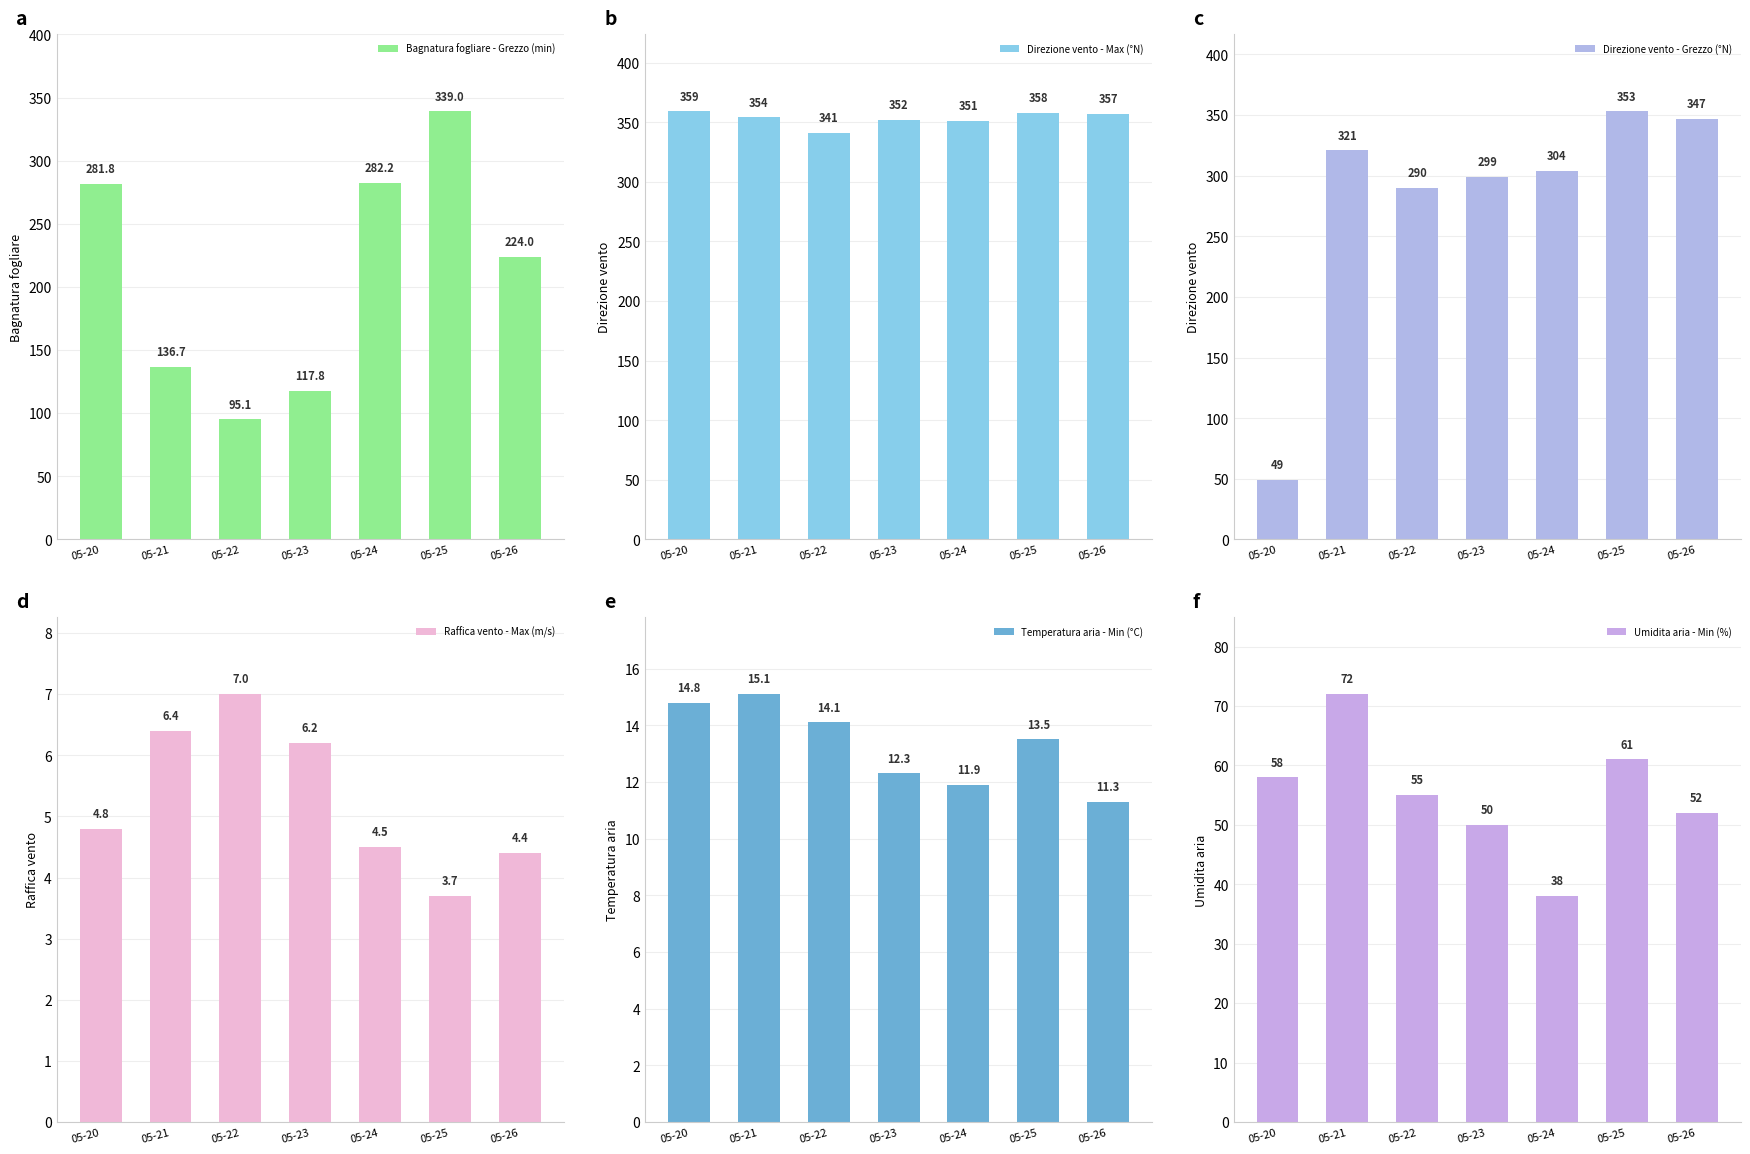

How many series are shown in this chart?

6